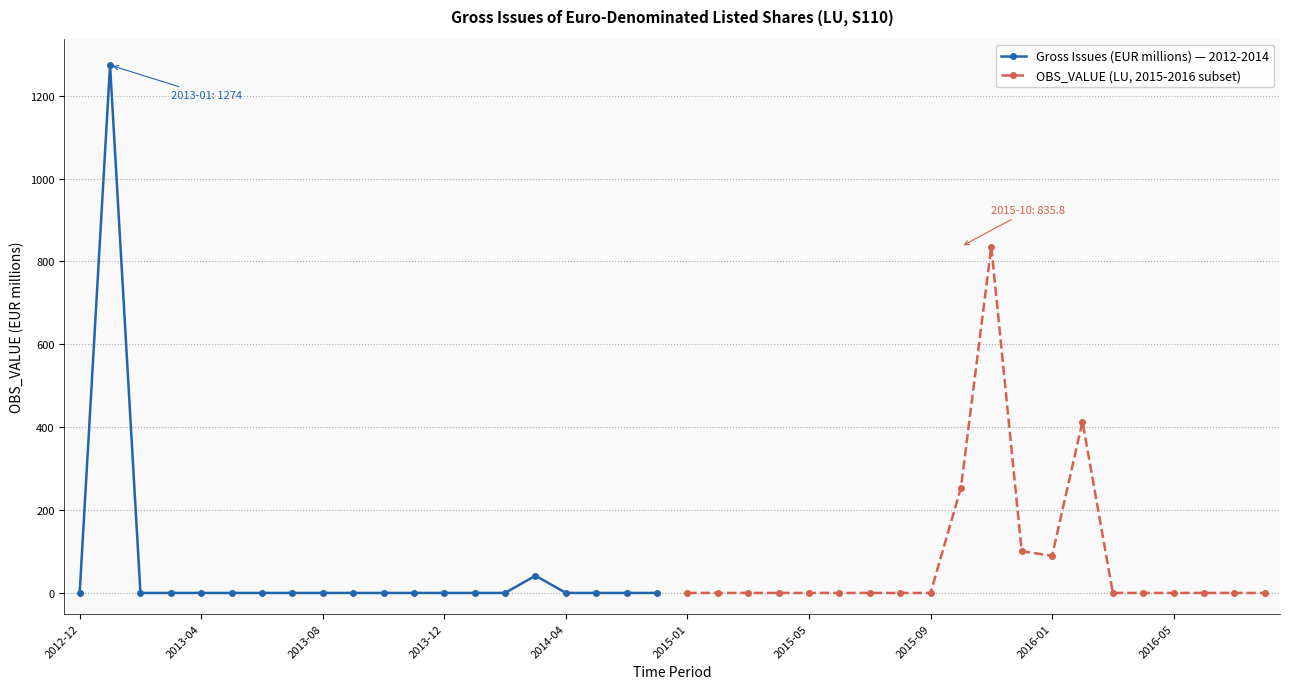

Is this an area chart (filled region under the line)?

No